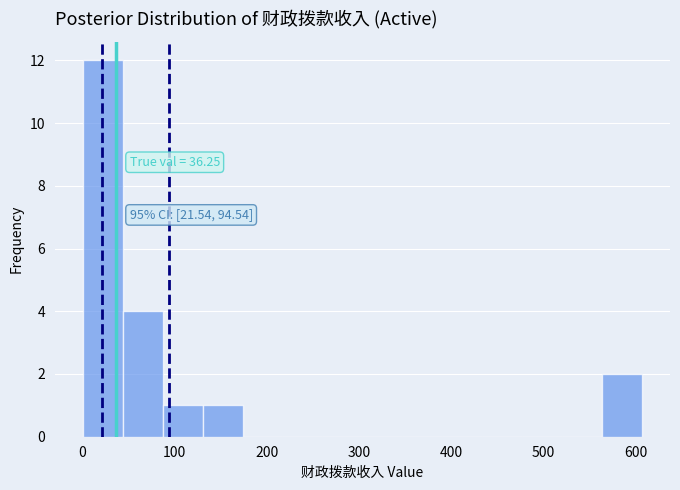

Over which range of the x-axis is the bar tallest?

0 to 40